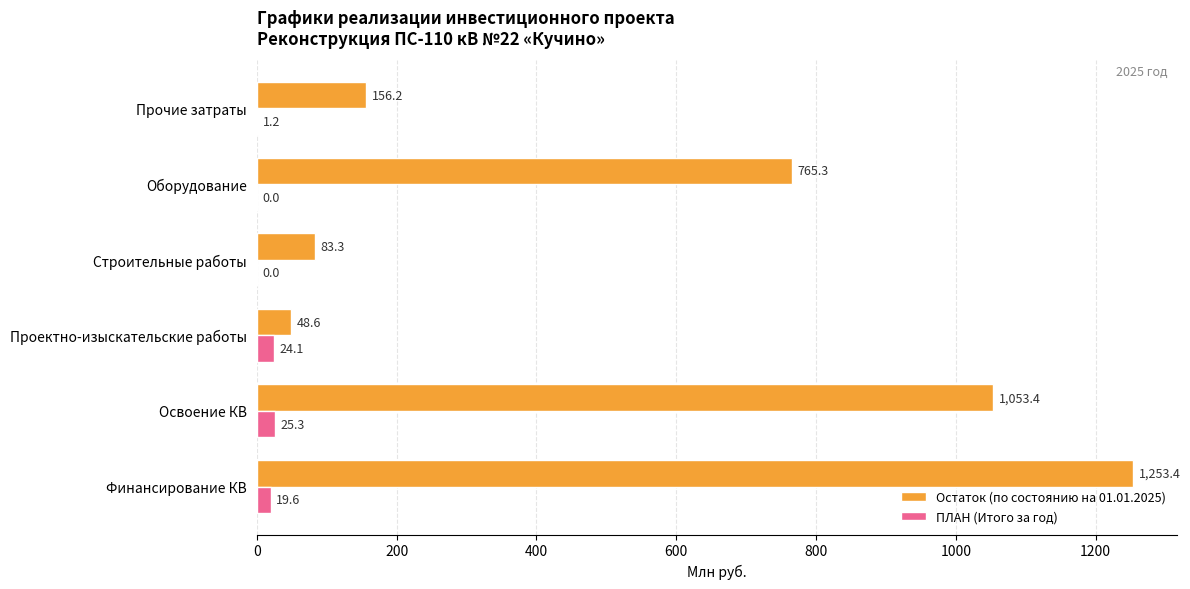

Which series changed the most between Проектно-изыскательские работы and Прочие затраты?

Остаток (по состоянию на 01.01.2025)